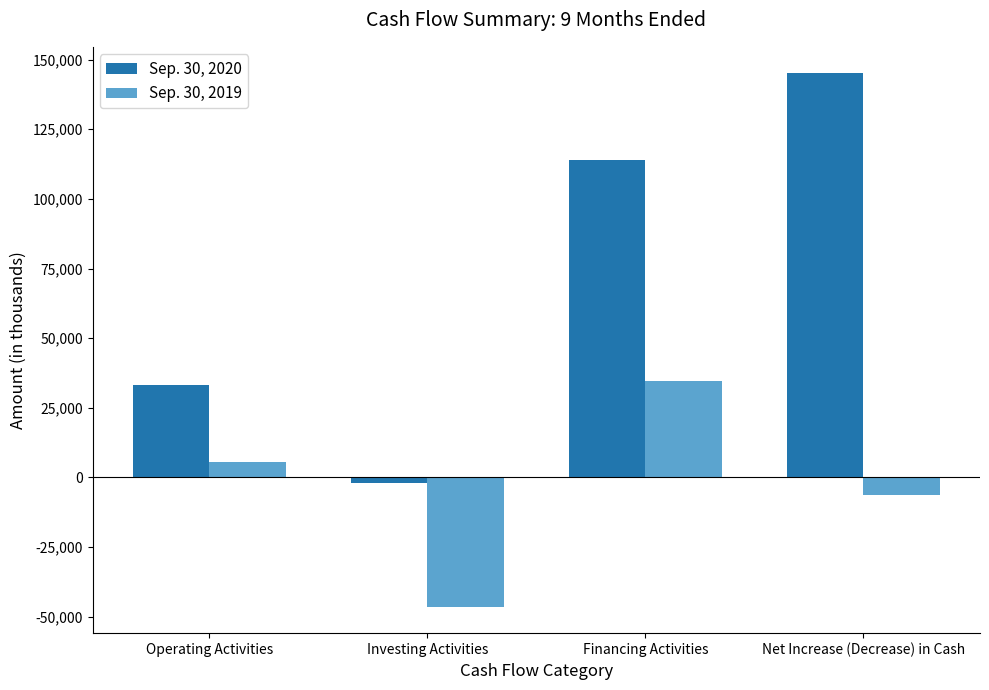

What is the value of the Sep. 30, 2019 bar at the 4th from the left?

-6450